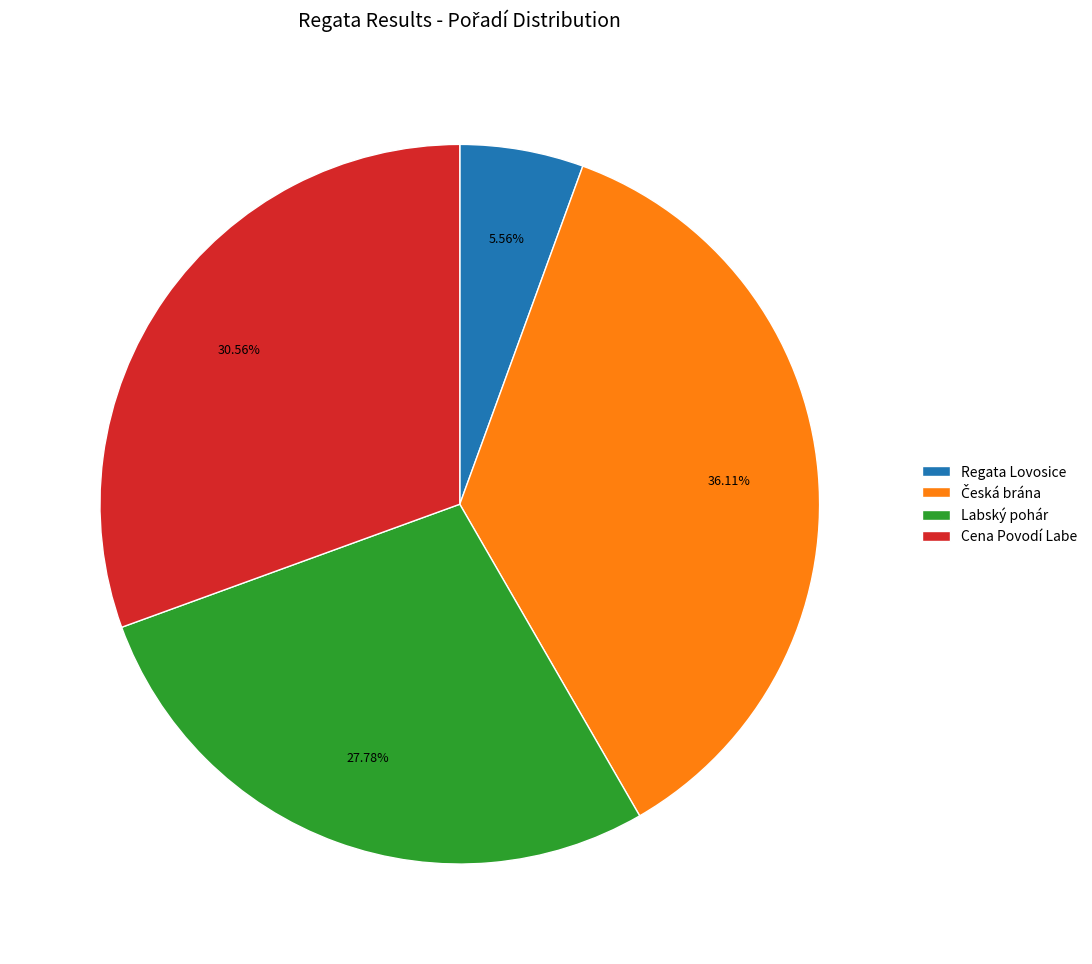

Which has a higher value, Cena Povodí Labe or Labský pohár?

Cena Povodí Labe